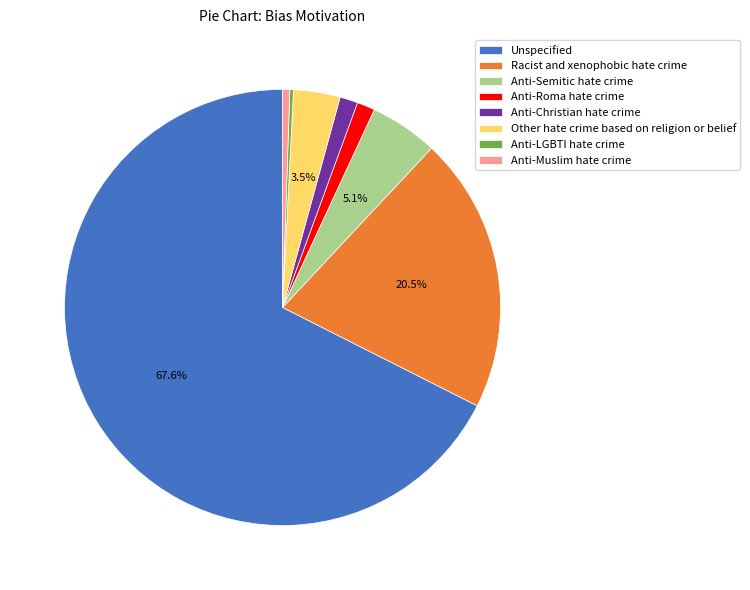

Is there any slice that represents more than half of the pie?

Yes